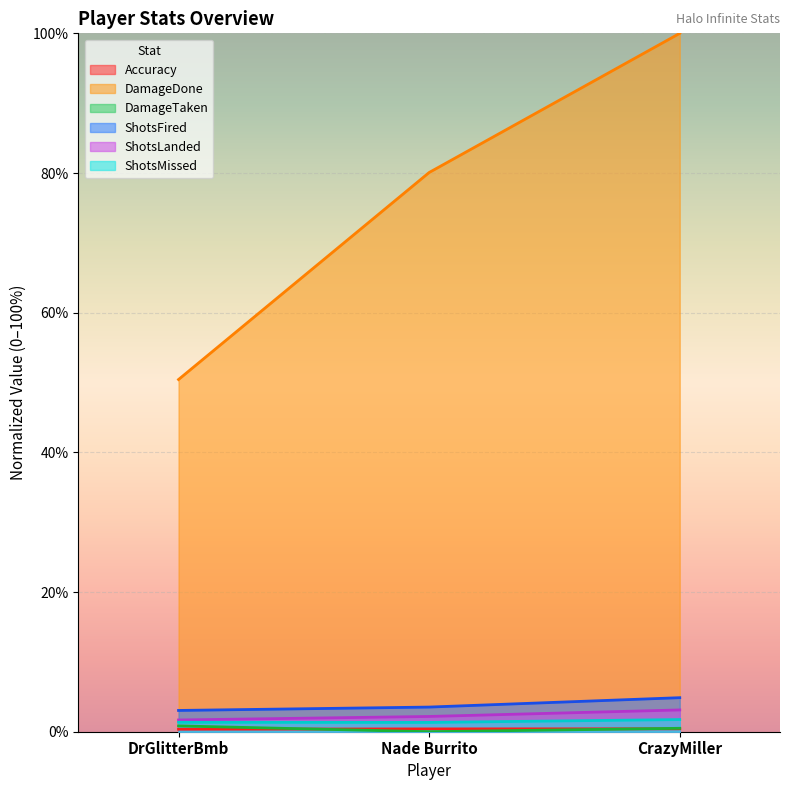

What is the label of the 3rd point from the right?

DrGlitterBmb